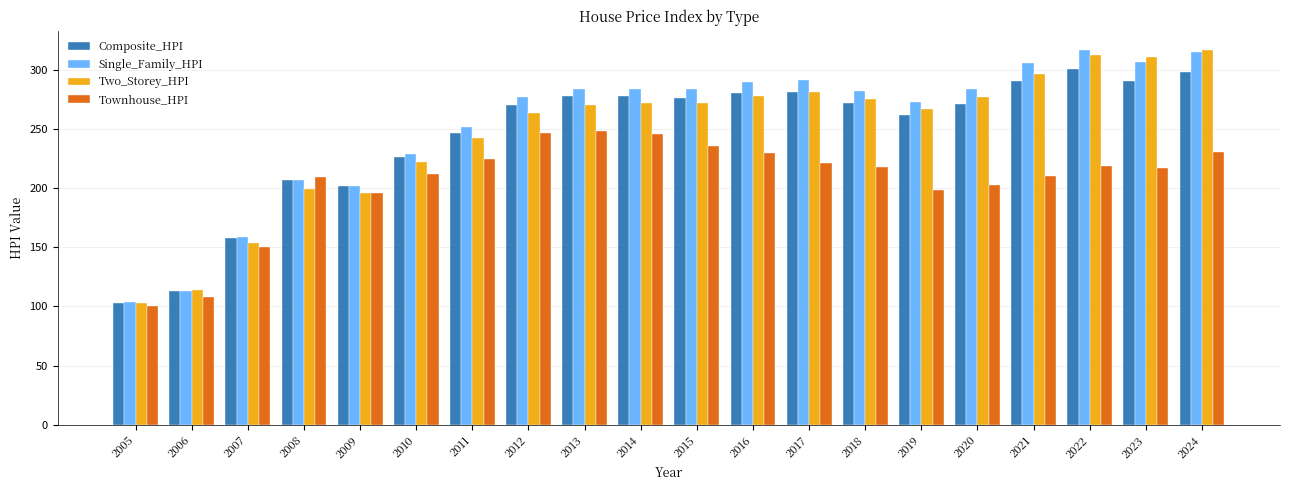

What is the value of the Two_Storey_HPI bar at the 8th from the left?

263.2